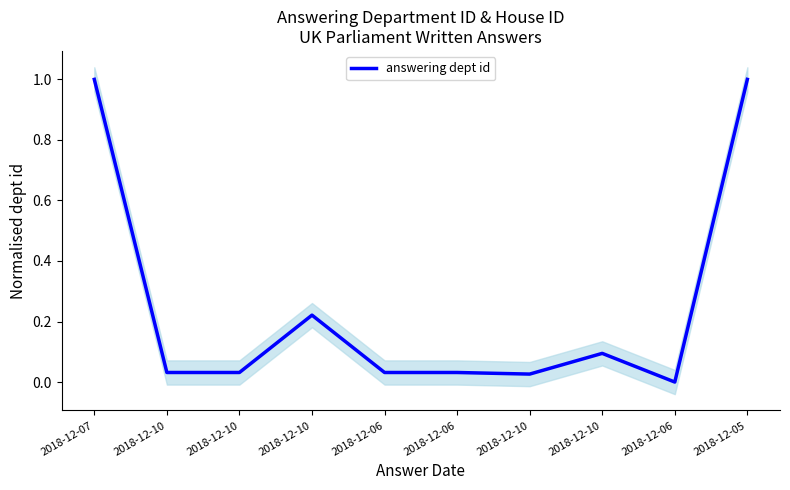

List the labels in order of value, largest first.

2018-12-07, 2018-12-05, 2018-12-10, 2018-12-10, 2018-12-10, 2018-12-10, 2018-12-06, 2018-12-06, 2018-12-10, 2018-12-06